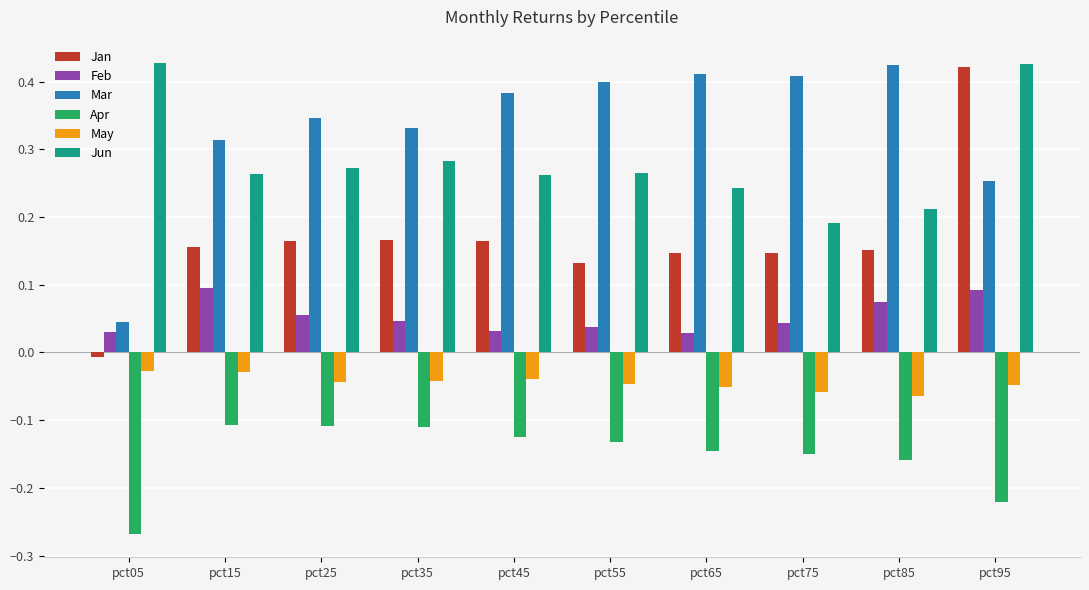

The Mar series shows 0.4 at pct75. True or false?

True